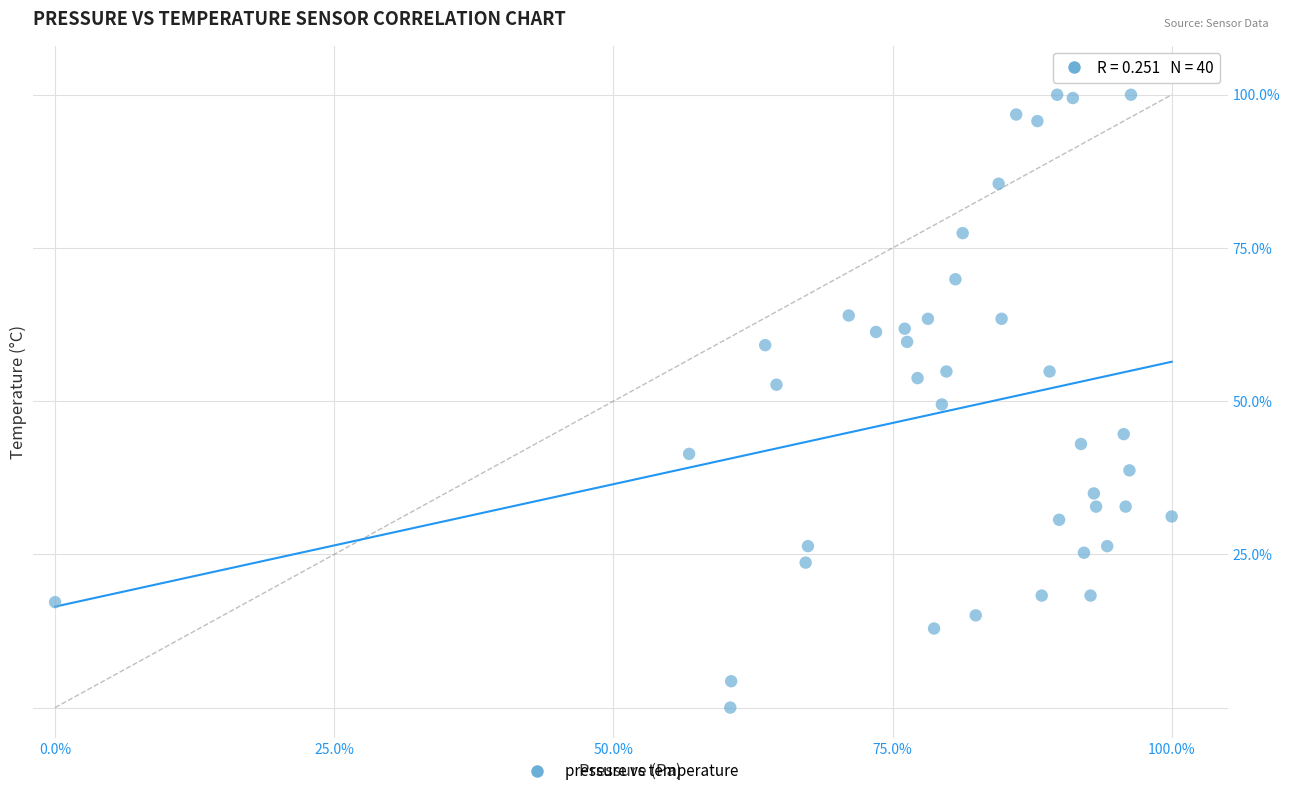

What is the range of Y values (max minus min)?

100.0